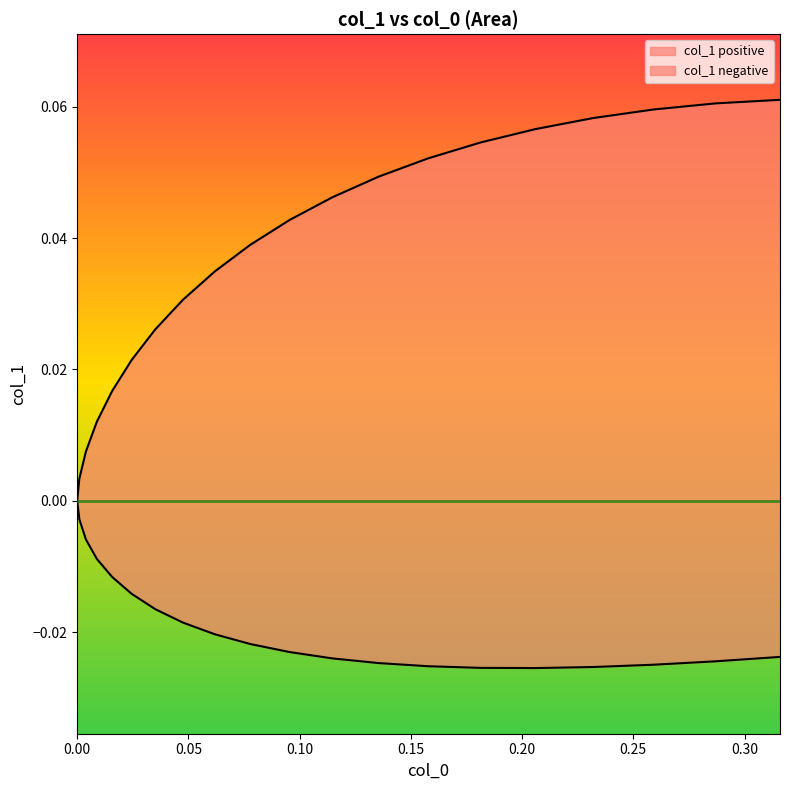

Reading left to right, transcribe all the data shown in this chart.

col_1_neg: 0.0	-0.0	-0.0	-0.0	-0.0	-0.0	-0.0	-0.0	-0.0	-0.0	-0.0	-0.0	-0.0	-0.0	-0.0	-0.0	-0.0	-0.0	-0.0	-0.0
col_1_pos: 0.0	0.0	0.0	0.0	0.0	0.0	0.0	0.0	0.0	0.0	0.0	0.0	0.0	0.1	0.1	0.1	0.1	0.1	0.1	0.1